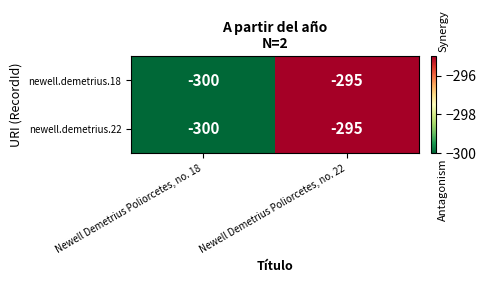

Reading left to right, transcribe all the data shown in this chart.

newell.demetrius.18: -300	-295
newell.demetrius.22: -300	-295